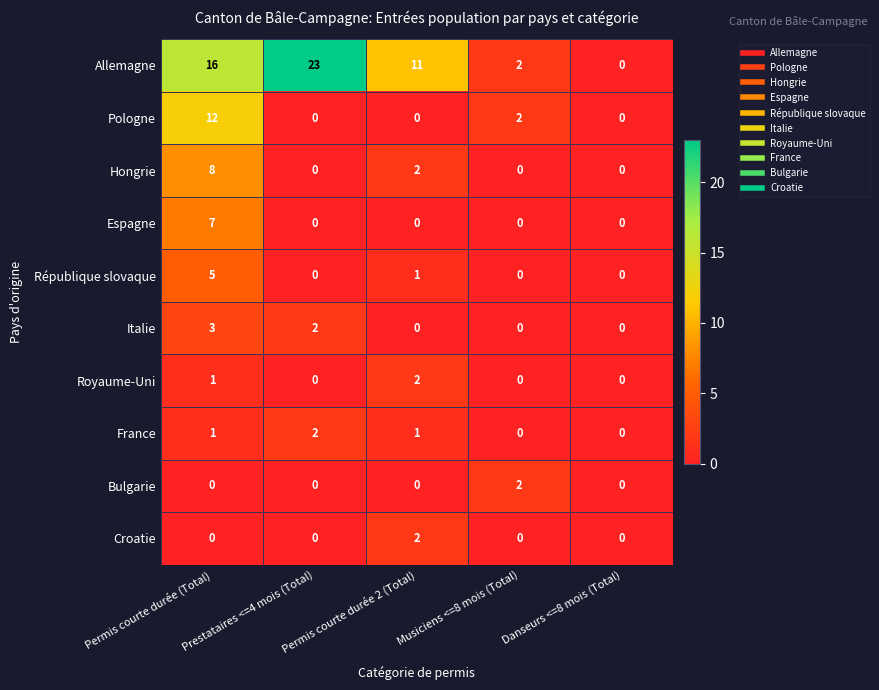

At which category is the sum across all series the highest?

Permis courte durée (Total)